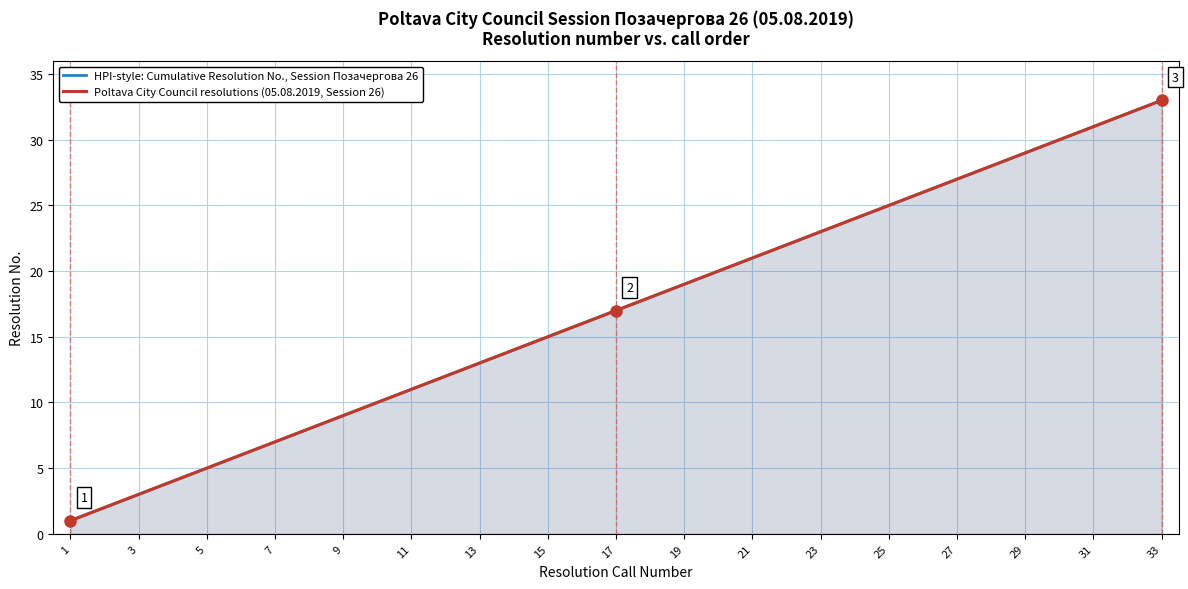

What is the difference between the maximum and minimum values in the Poltava City Council resolutions (05.08.2019, Session 26) series?

32